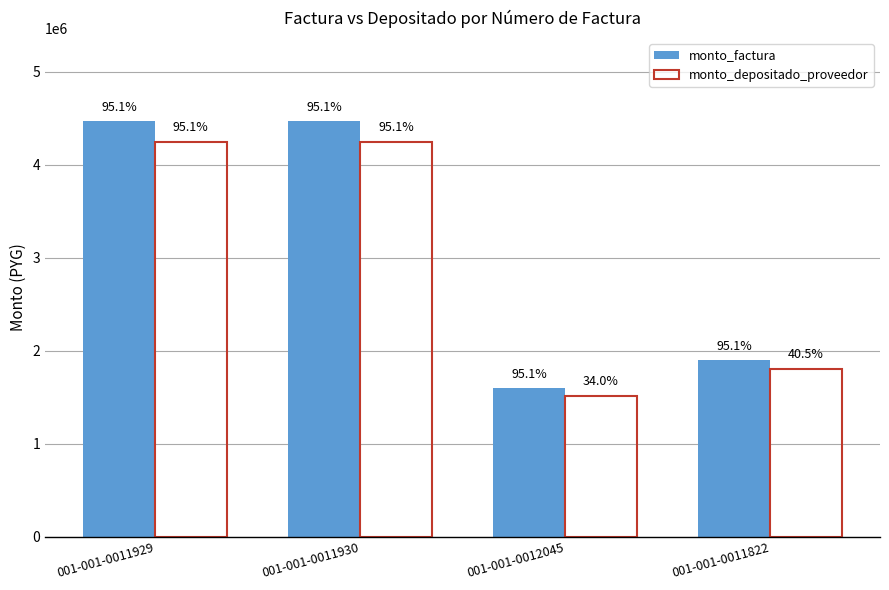

What is the value of the monto_depositado_proveedor bar at the 3rd from the left?

1517651